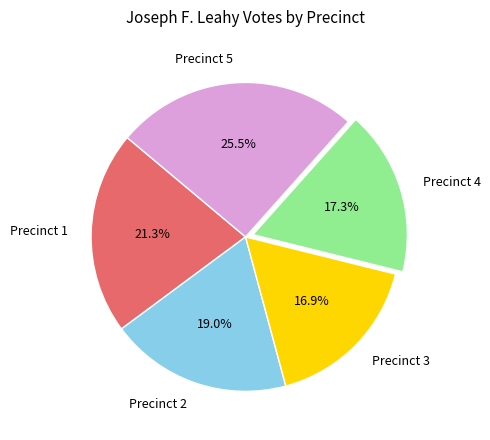

How many slices are in this pie chart?

5